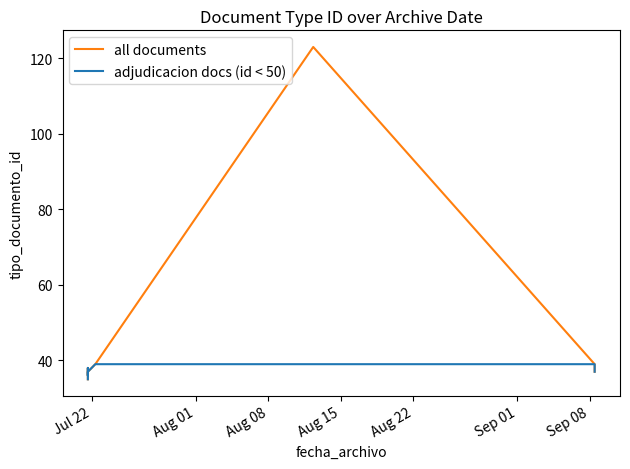

What is the change in value from 2014-09-08 11:28:22 to 2014-07-22 08:07:03?

+2